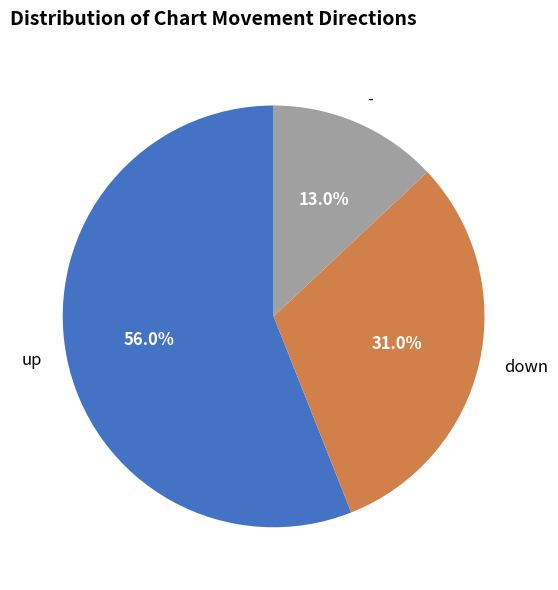

The - slice represents 13% of the pie. True or false?

True